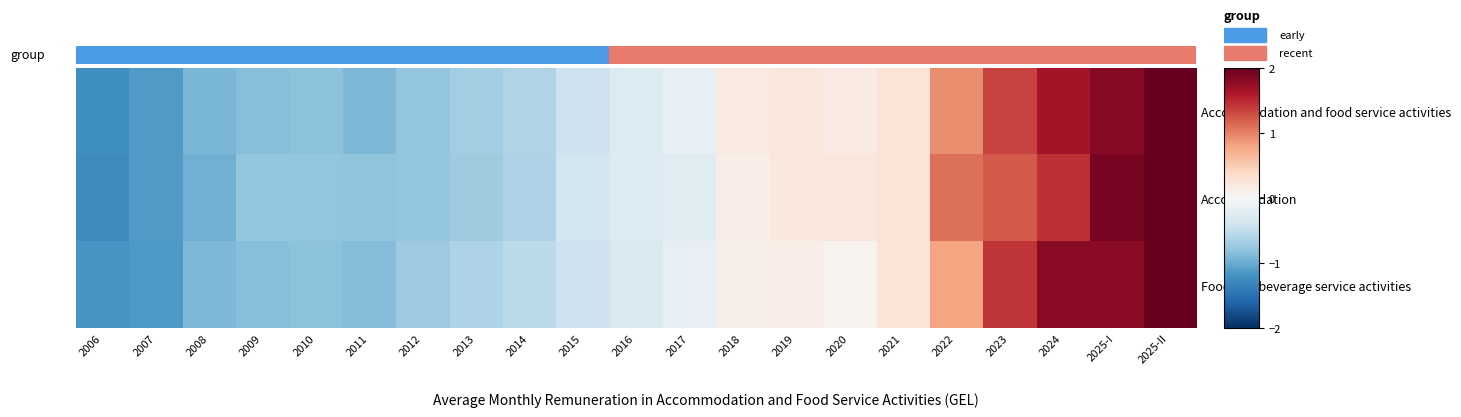

Reading right to left, list all the values displayed in this chart.

Accommodation and food service activities: 2025-II=2.1	2025-I=1.8	2024=1.7	2023=1.3	2022=0.9	2021=0.3	2020=0.2	2019=0.2	2018=0.2	2017=-0.2	2016=-0.3	2015=-0.4	2014=-0.6	2013=-0.7	2012=-0.8	2011=-0.9	2010=-0.8	2009=-0.8	2008=-0.9	2007=-1.1	2006=-1.2
Accommodation: 2025-II=2.2	2025-I=1.9	2024=1.5	2023=1.2	2022=1.1	2021=0.3	2020=0.2	2019=0.2	2018=0.1	2017=-0.2	2016=-0.3	2015=-0.4	2014=-0.6	2013=-0.7	2012=-0.8	2011=-0.8	2010=-0.8	2009=-0.8	2008=-1.0	2007=-1.1	2006=-1.3
Food and beverage service activities: 2025-II=2.1	2025-I=1.8	2024=1.8	2023=1.4	2022=0.8	2021=0.3	2020=0.1	2019=0.1	2018=0.1	2017=-0.2	2016=-0.3	2015=-0.4	2014=-0.5	2013=-0.6	2012=-0.7	2011=-0.9	2010=-0.8	2009=-0.8	2008=-0.9	2007=-1.1	2006=-1.2